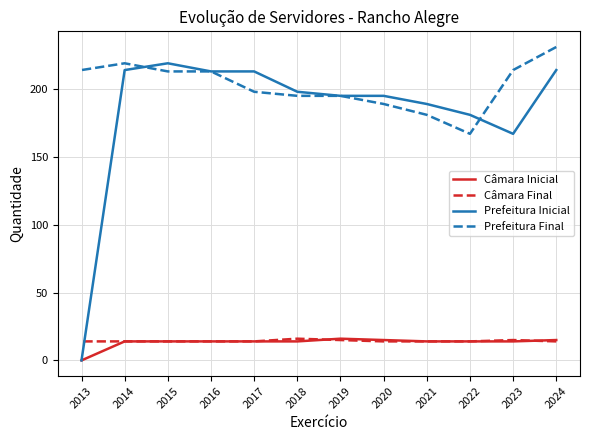

Which category has the highest value across all series?

2024